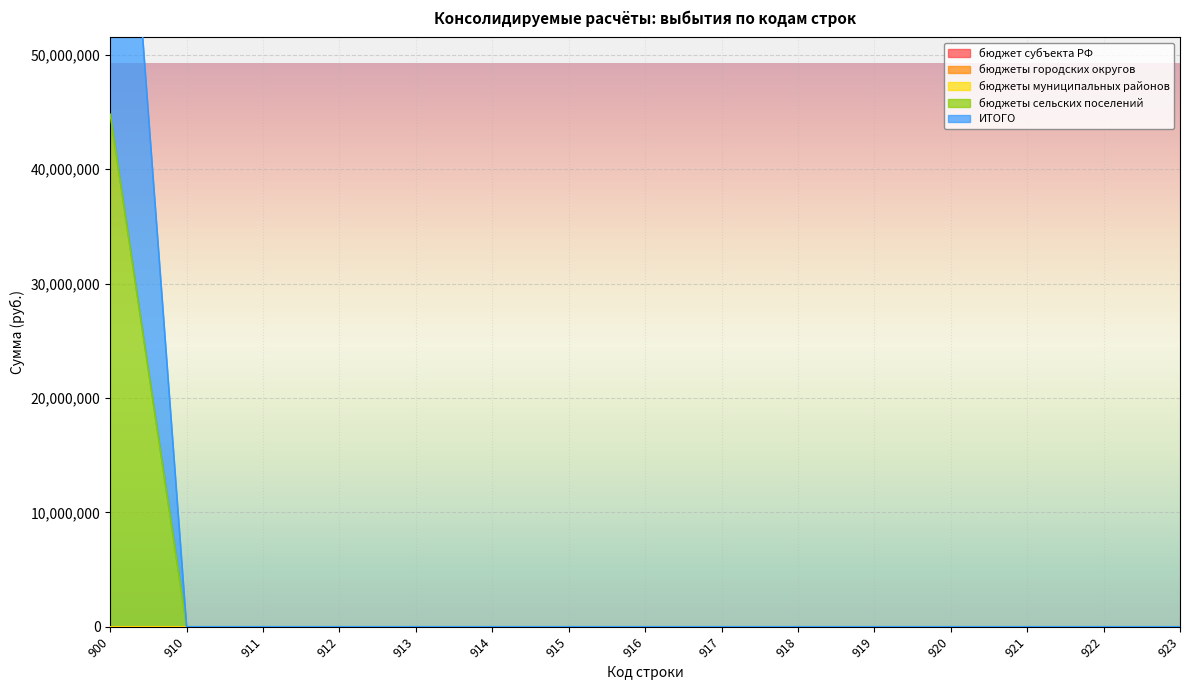

True or false: ИТОГО has more than 2 points higher than both neighbors.

False